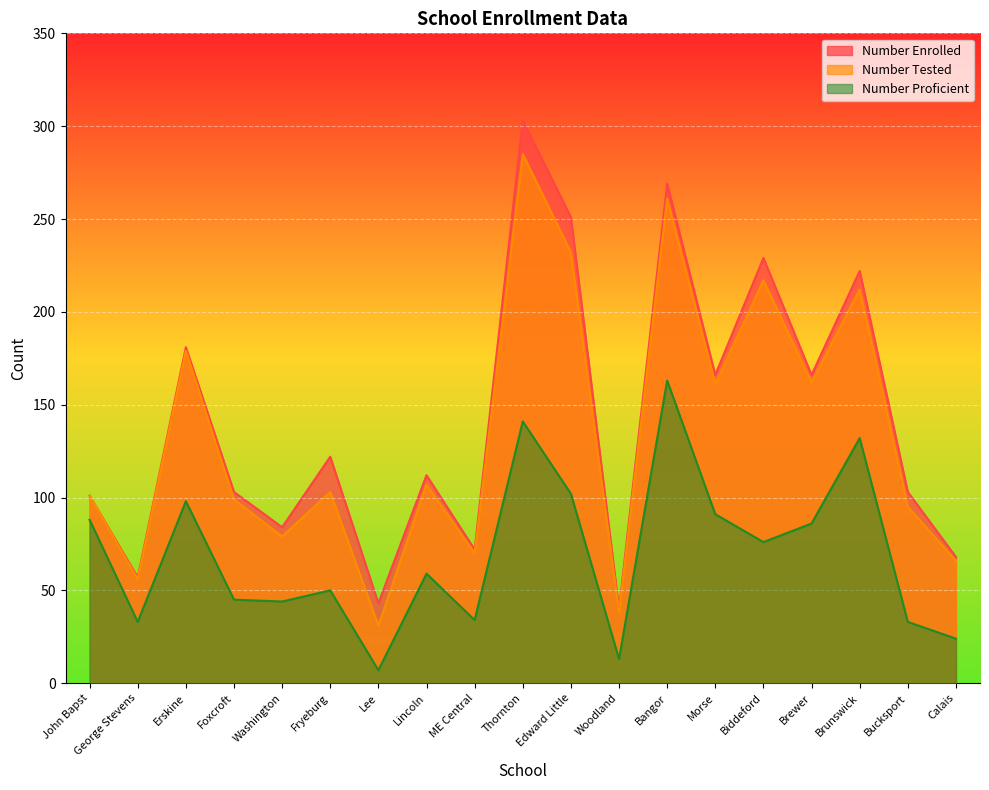

What is the greatest value displayed?

303